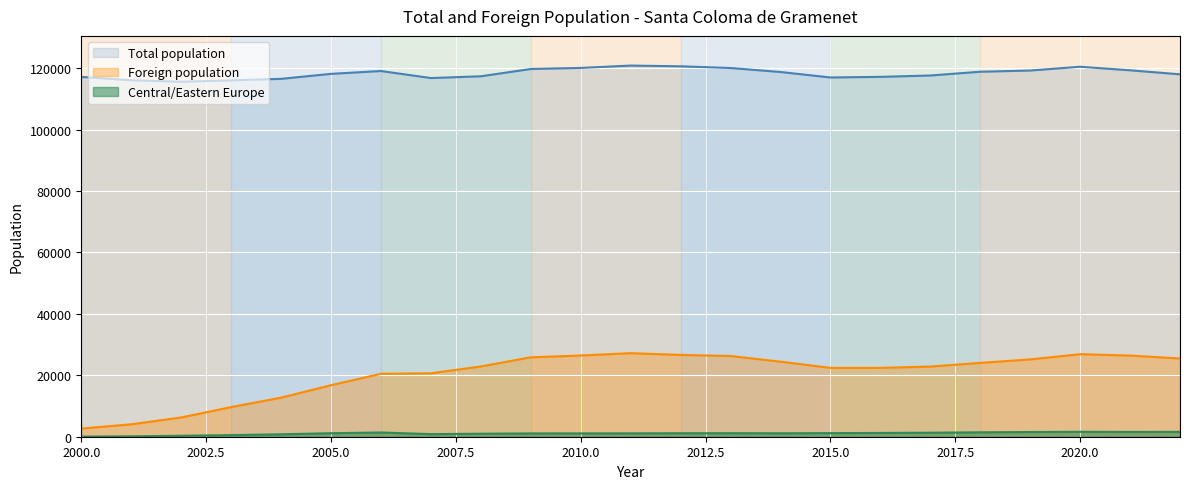

True or false: Total population and Foreign population cross at least once.

False